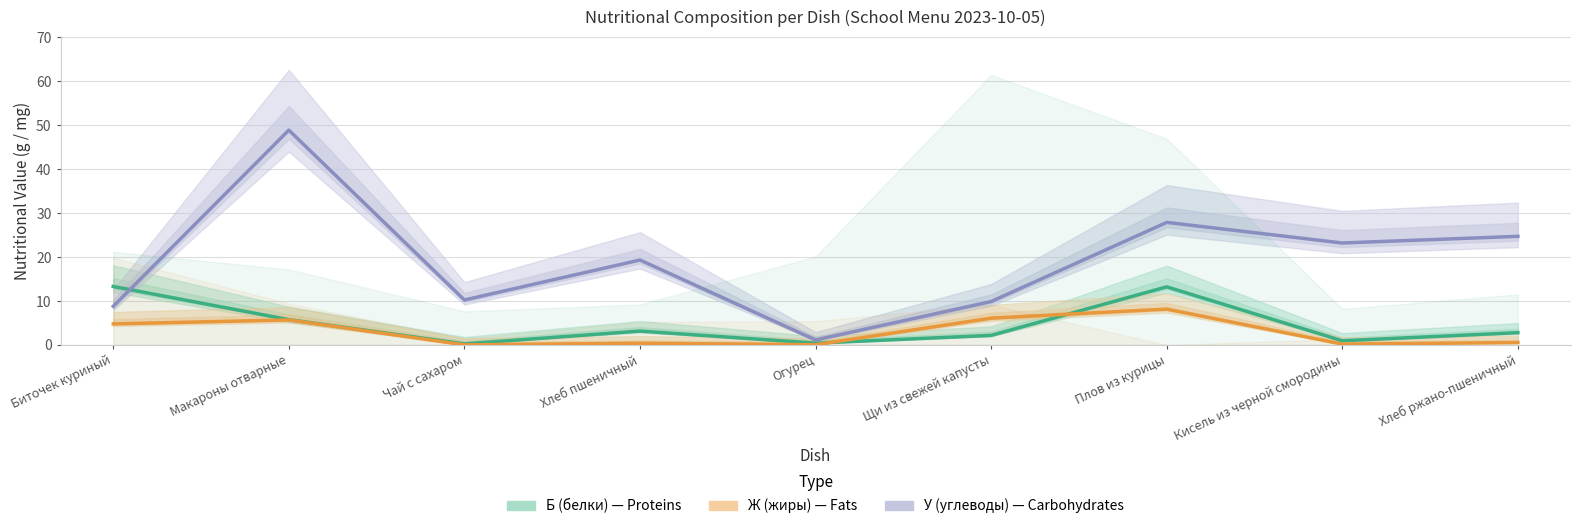

What is the greatest value displayed?

48.9